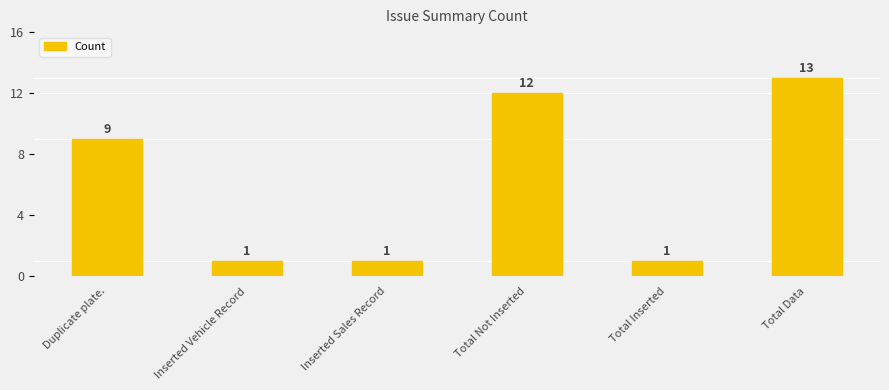

Reading left to right, extract all data points from this chart.

Duplicate plate.=9	Inserted Vehicle Record=1	Inserted Sales Record=1	Total Not Inserted=12	Total Inserted=1	Total Data=13